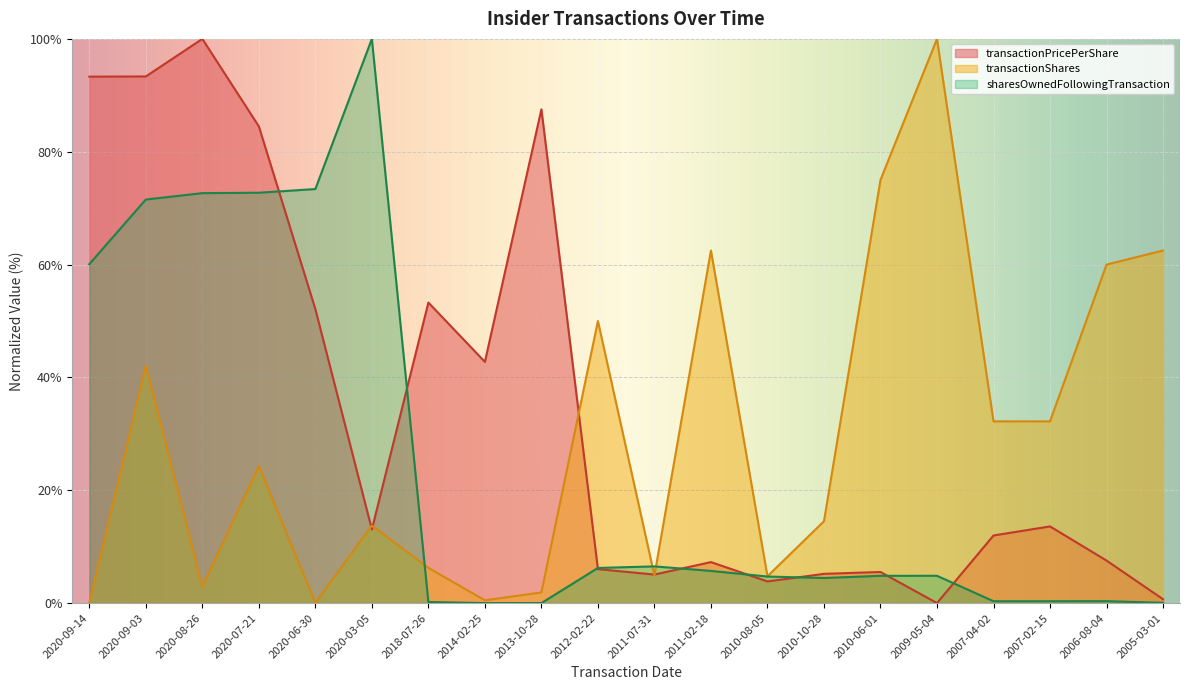

What are all the series names shown in the legend?

transactionPricePerShare, transactionShares, sharesOwnedFollowingTransaction